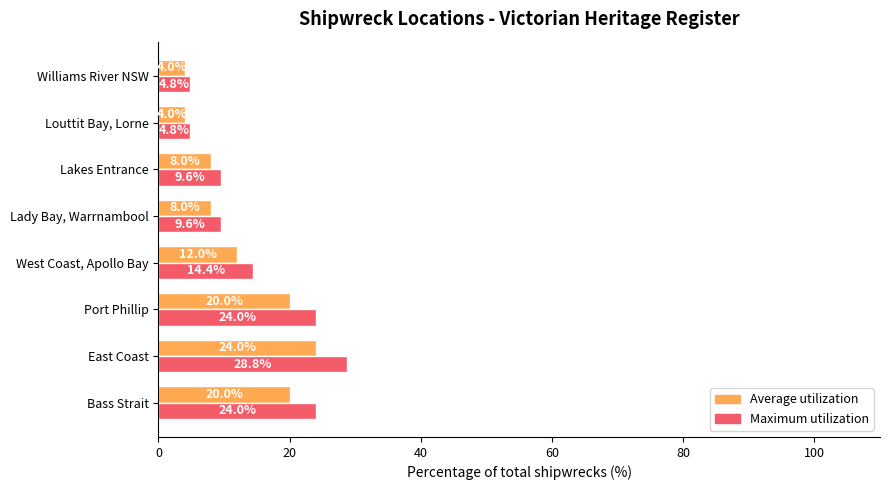

List the series in order of their overall mean, highest first.

Maximum utilization, Average utilization